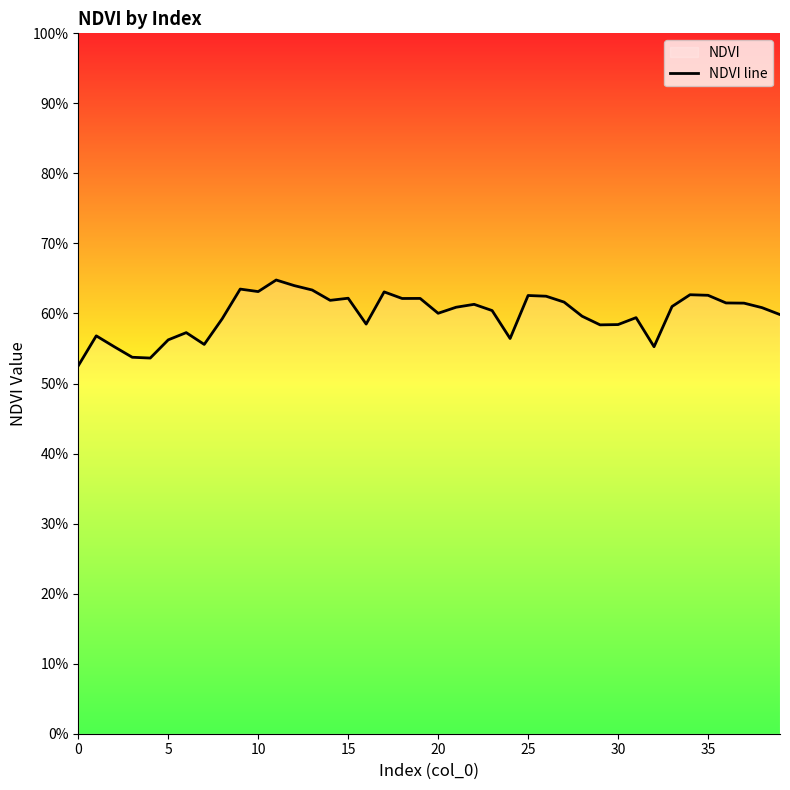

Does the chart display data point markers on the line(s)?

No